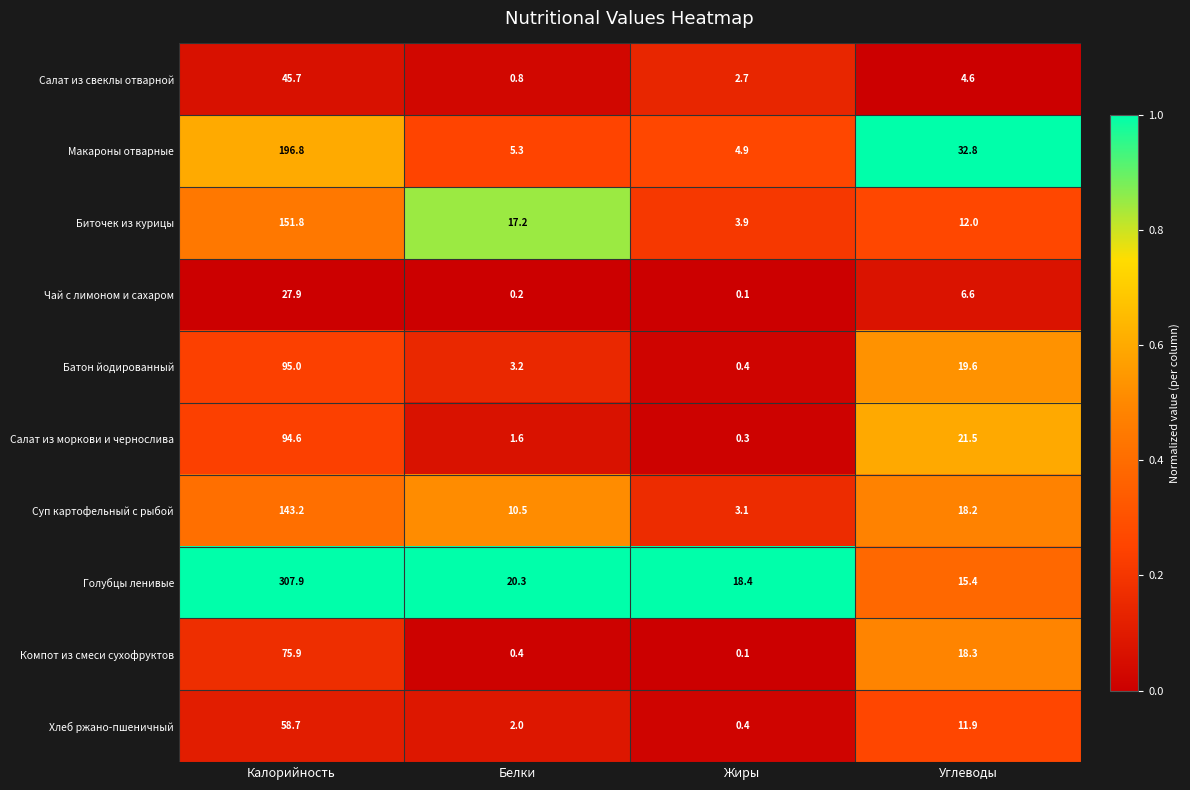

What is the greatest value displayed?

307.9